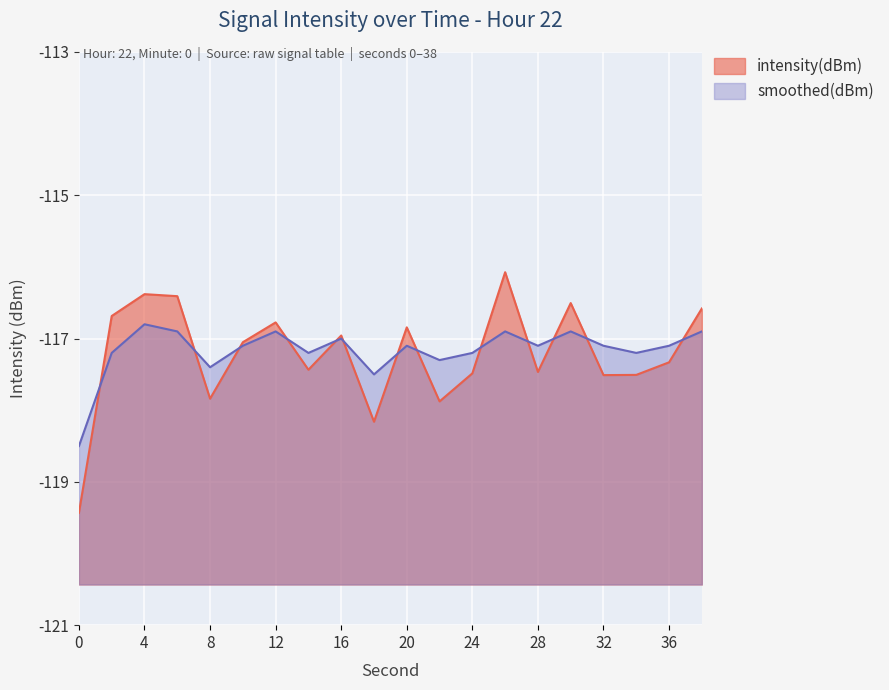

Is it true that intensity(dBm) equals -70.2 at 22?

False